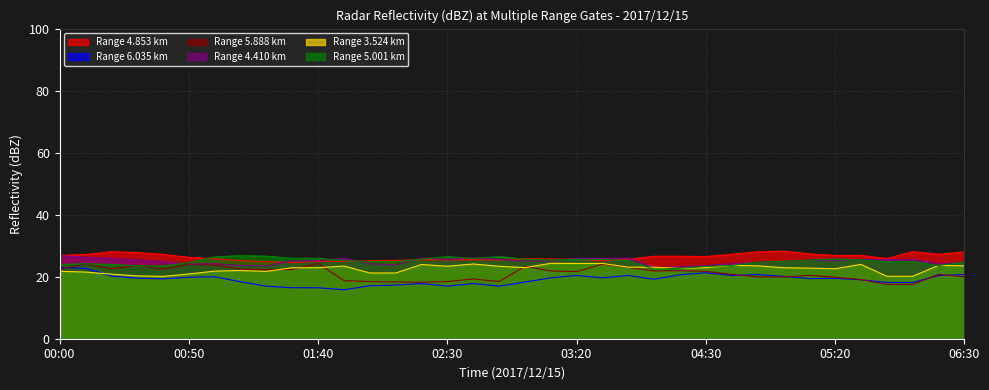

Reading right to left, extract all data points from this chart.

4.853: 06:30=28.0	06:20=27.2	05:50=28.1	05:40=25.9	05:30=26.9	05:20=26.8	05:10=27.4	05:00=28.2	04:50=28.0	04:40=27.2	04:30=26.5	04:20=26.6	04:10=26.6	03:40=25.6	03:30=25.1	03:20=25.6	03:10=25.7	03:00=25.8	02:50=25.4	02:40=25.5	02:30=25.4	02:20=25.4	02:10=25.3	02:00=25.1	01:50=24.9	01:40=25.0	01:30=24.5	01:20=24.8	01:10=25.2	01:00=25.8	00:50=26.2	00:40=27.2	00:30=27.8	00:20=28.1	00:10=27.1	00:00=26.9
6.035: 06:30=20.7	06:20=20.4	05:50=18.1	05:40=18.1	05:30=19.0	05:20=19.5	05:10=19.4	05:00=20.1	04:50=20.7	04:40=20.4	04:30=21.3	04:20=20.6	04:10=19.2	03:40=20.4	03:30=19.6	03:20=20.4	03:10=19.6	03:00=18.3	02:50=17.0	02:40=17.8	02:30=17.0	02:20=17.8	02:10=17.3	02:00=17.1	01:50=15.8	01:40=16.4	01:30=16.4	01:20=16.9	01:10=18.4	01:00=20.0	00:50=19.8	00:40=19.3	00:30=19.5	00:20=20.2	00:10=22.7	00:00=23.0
5.888: 06:30=20.0	06:20=20.7	05:50=17.5	05:40=17.5	05:30=19.1	05:20=19.8	05:10=20.4	05:00=19.9	04:50=20.0	04:40=20.7	04:30=21.7	04:20=21.9	04:10=21.9	03:40=23.0	03:30=24.0	03:20=21.6	03:10=21.9	03:00=23.3	02:50=18.4	02:40=19.3	02:30=18.4	02:20=18.2	02:10=18.3	02:00=18.4	01:50=18.7	01:40=24.3	01:30=22.3	01:20=22.3	01:10=22.4	01:00=23.8	00:50=23.9	00:40=22.5	00:30=23.7	00:20=22.6	00:10=24.1	00:00=22.4
4.410: 06:30=24.6	06:20=24.2	05:50=25.5	05:40=25.5	05:30=25.5	05:20=25.3	05:10=25.3	05:00=24.9	04:50=24.6	04:40=24.2	04:30=23.6	04:20=23.2	04:10=22.9	03:40=26.0	03:30=25.9	03:20=25.9	03:10=25.1	03:00=25.0	02:50=25.6	02:40=26.1	02:30=25.6	02:20=26.0	02:10=23.8	02:00=24.2	01:50=26.0	01:40=25.1	01:30=25.1	01:20=23.5	01:10=23.6	01:00=24.2	00:50=24.1	00:40=24.9	00:30=25.4	00:20=25.8	00:10=26.3	00:00=26.7
3.524: 06:30=23.5	06:20=23.6	05:50=20.1	05:40=20.1	05:30=24.0	05:20=22.6	05:10=22.8	05:00=22.9	04:50=23.5	04:40=23.6	04:30=22.9	04:20=22.7	04:10=23.1	03:40=23.1	03:30=24.3	03:20=24.3	03:10=24.3	03:00=22.9	02:50=23.4	02:40=24.1	02:30=23.4	02:20=23.9	02:10=21.2	02:00=21.2	01:50=23.4	01:40=22.9	01:30=22.9	01:20=21.7	01:10=22.0	01:00=21.8	00:50=20.9	00:40=20.1	00:30=20.3	00:20=20.8	00:10=21.5	00:00=21.7
5.001: 06:30=24.7	06:20=23.6	05:50=24.9	05:40=24.9	05:30=25.4	05:20=25.7	05:10=25.3	05:00=25.0	04:50=24.7	04:40=23.6	04:30=23.3	04:20=22.7	04:10=22.4	03:40=25.2	03:30=25.6	03:20=25.6	03:10=25.4	03:00=25.6	02:50=26.5	02:40=25.9	02:30=26.5	02:20=25.6	02:10=24.9	02:00=24.9	01:50=25.2	01:40=25.9	01:30=25.9	01:20=26.6	01:10=26.8	01:00=26.4	00:50=24.6	00:40=23.5	00:30=23.5	00:20=24.0	00:10=24.2	00:00=23.9